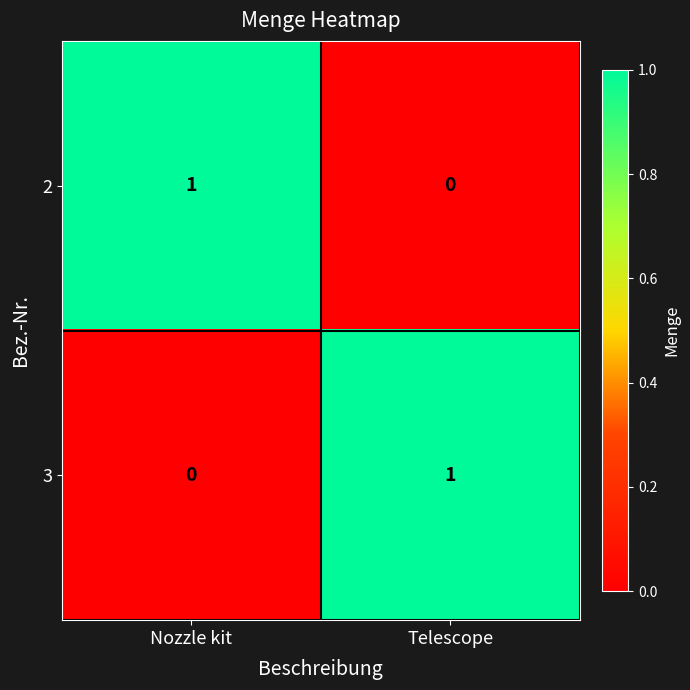

Rank the categories by 3 value from highest to lowest.

Telescope, Nozzle kit